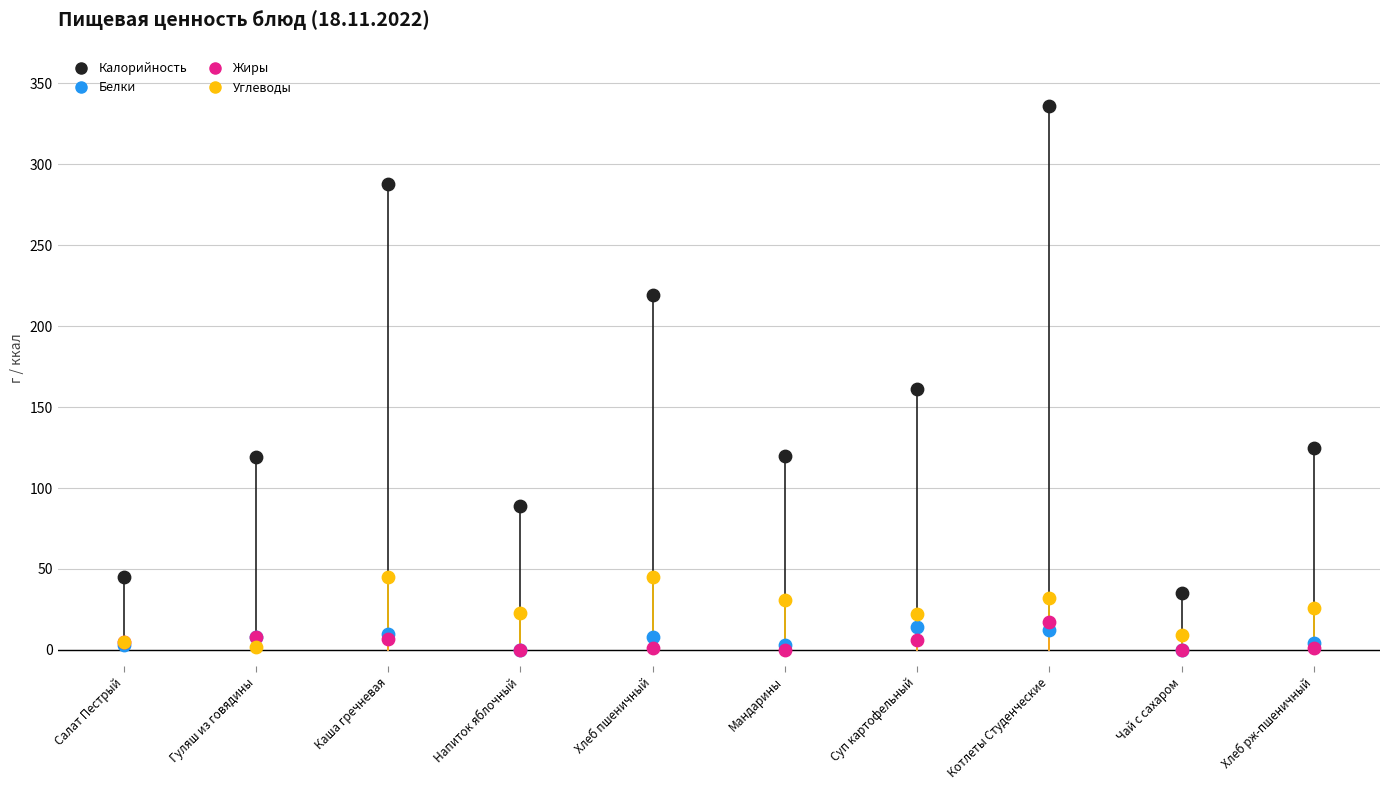

Across all series, what Y value is closest to 168?

161